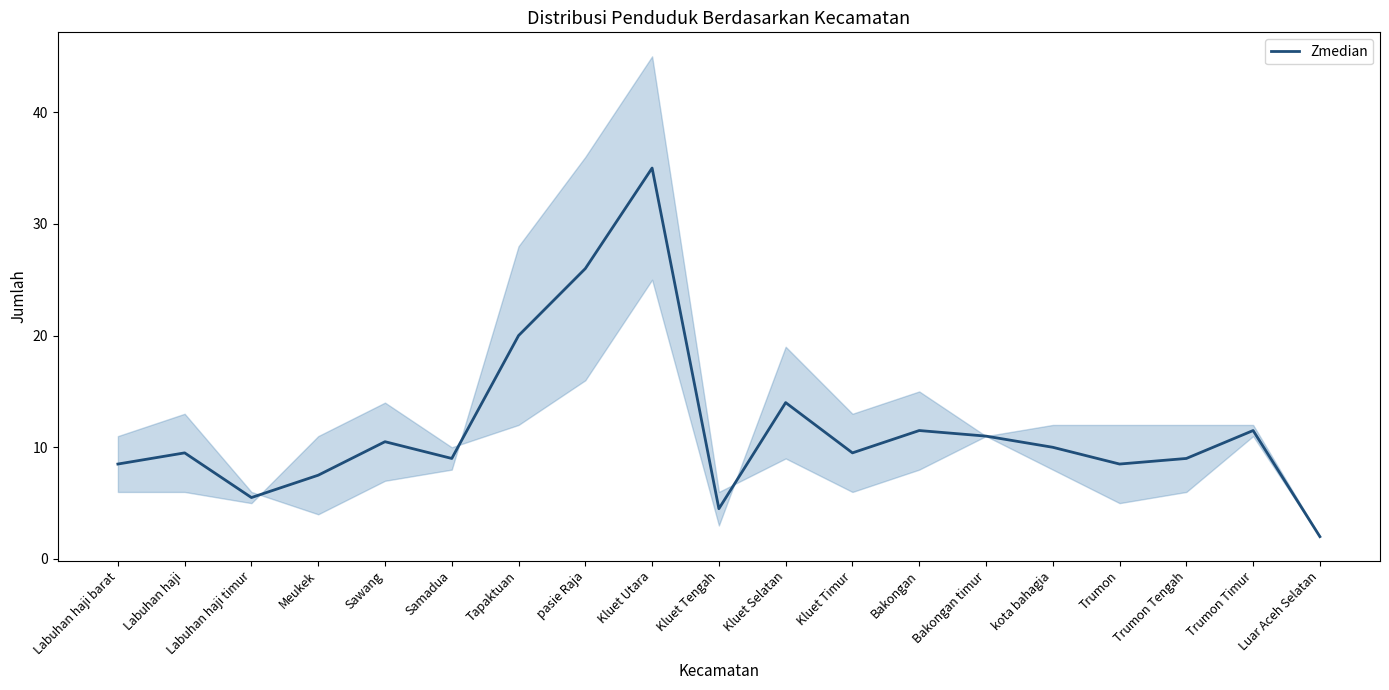

Where is the first local minimum?

Labuhan haji timur